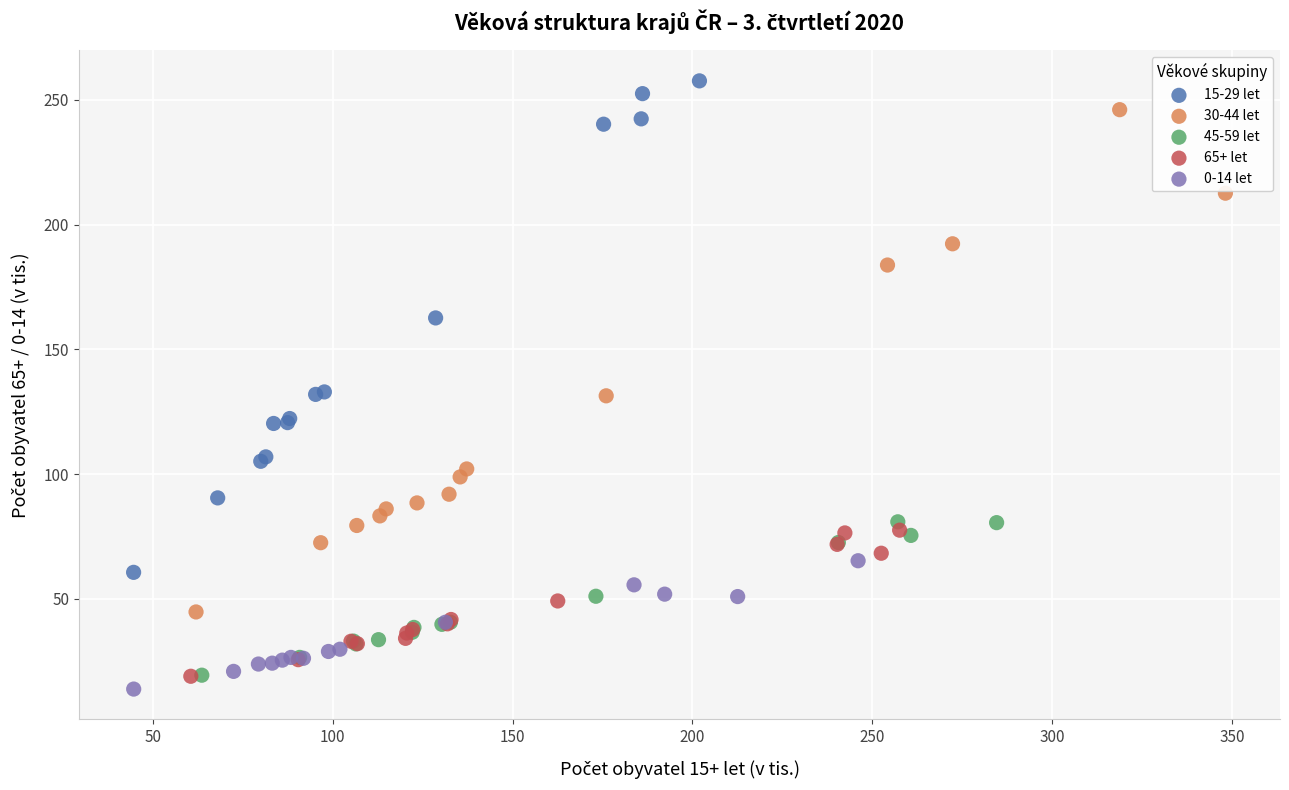

What are all the series names shown in the legend?

15-29 let, 30-44 let, 45-59 let, 65+ let, 0-14 let